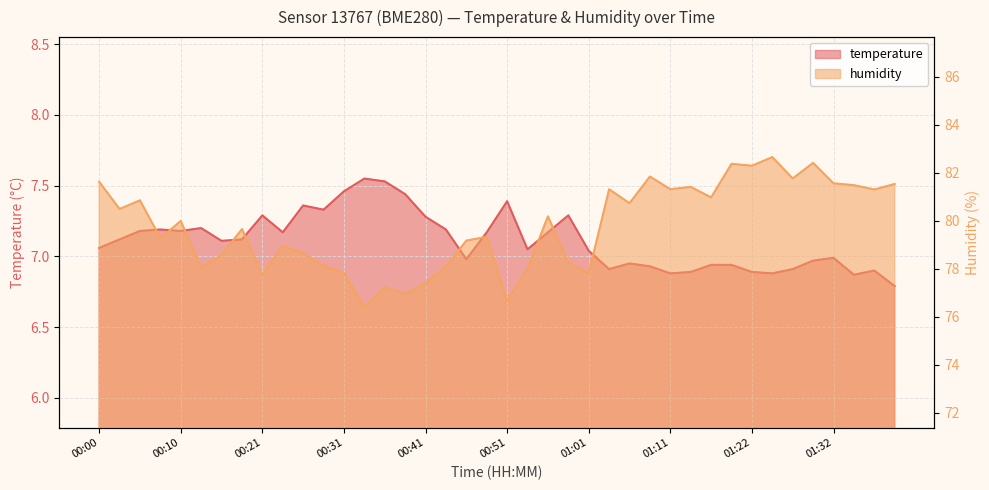

Where is the first local minimum for humidity?

00:03